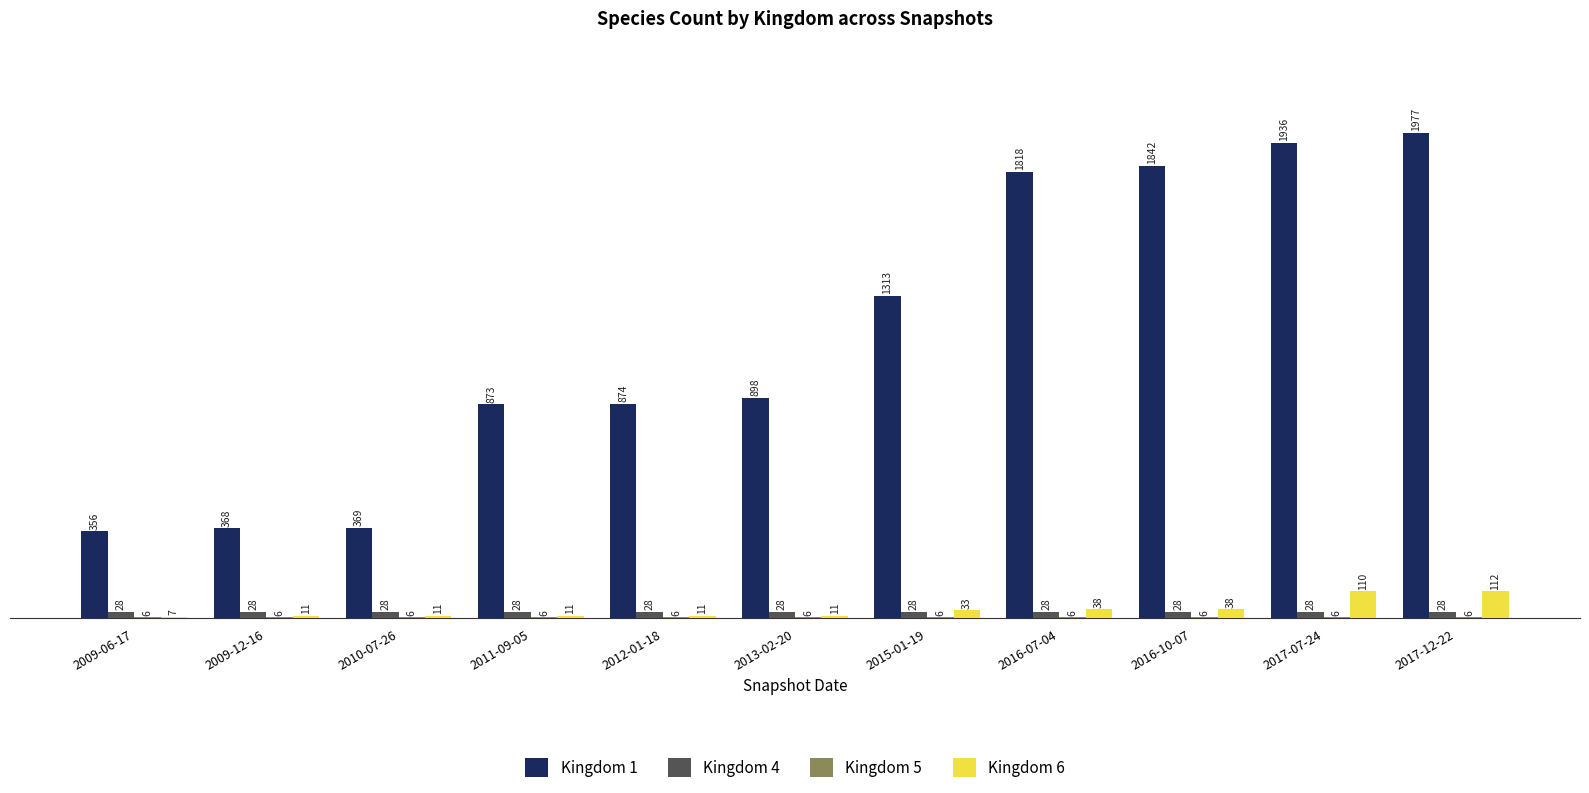

What is the sum of the Kingdom 4 values at 2009-06-17 and 2015-01-19?

56